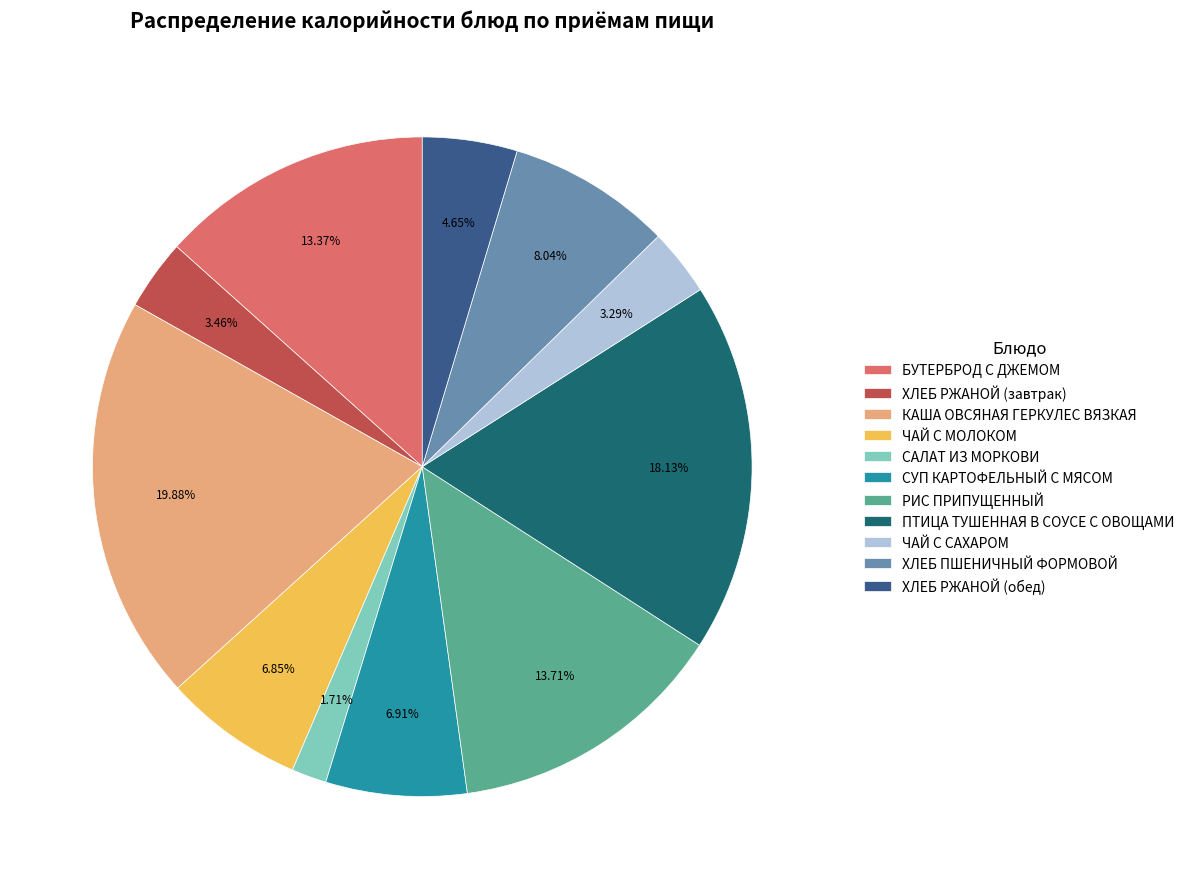

Which has a higher value, САЛАТ ИЗ МОРКОВИ or КАША ОВСЯНАЯ ГЕРКУЛЕС ВЯЗКАЯ?

КАША ОВСЯНАЯ ГЕРКУЛЕС ВЯЗКАЯ